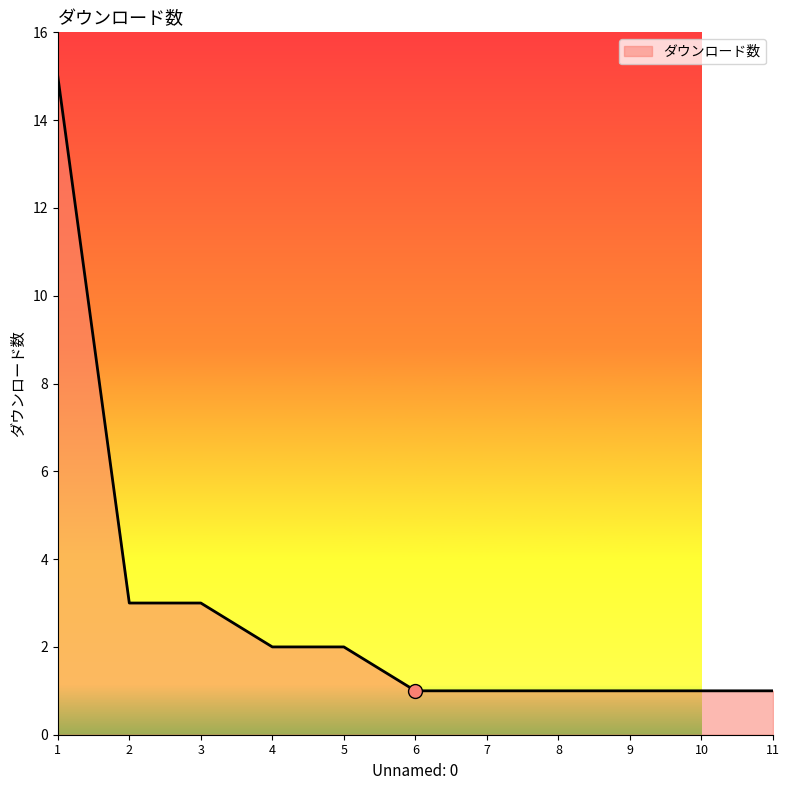

What is the difference between the maximum and minimum values?

14